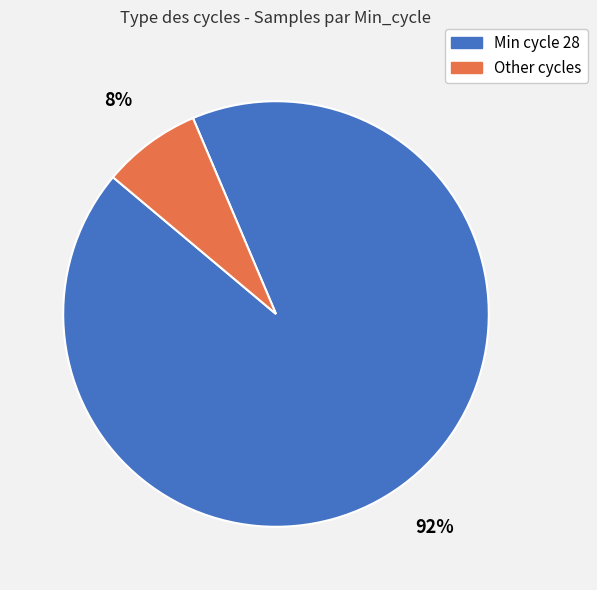

Does any single category account for the majority?

Yes